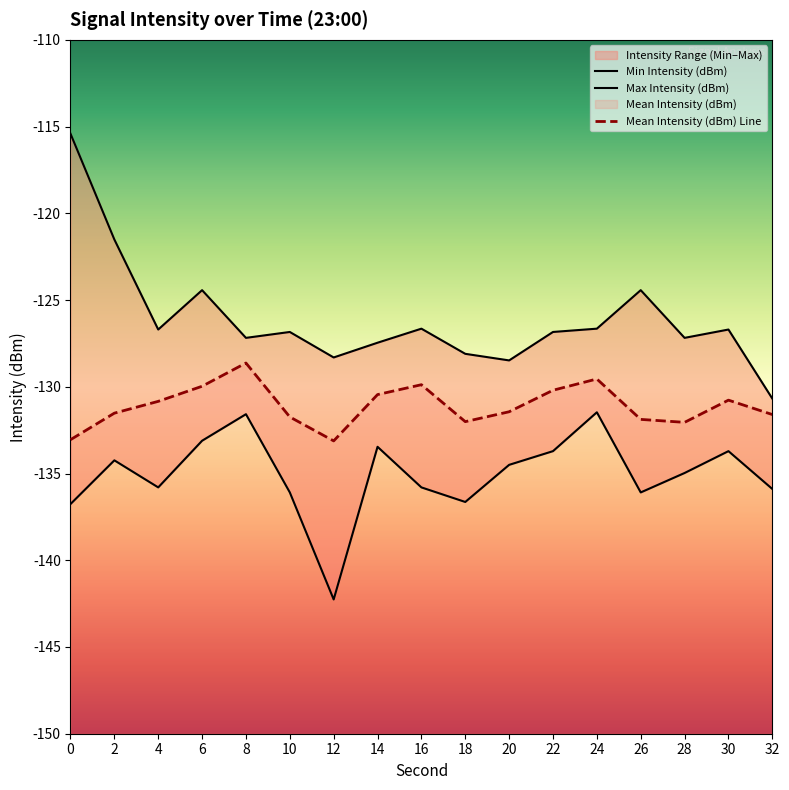

At which category does Mean Intensity (dBm) reach its first local peak?

8